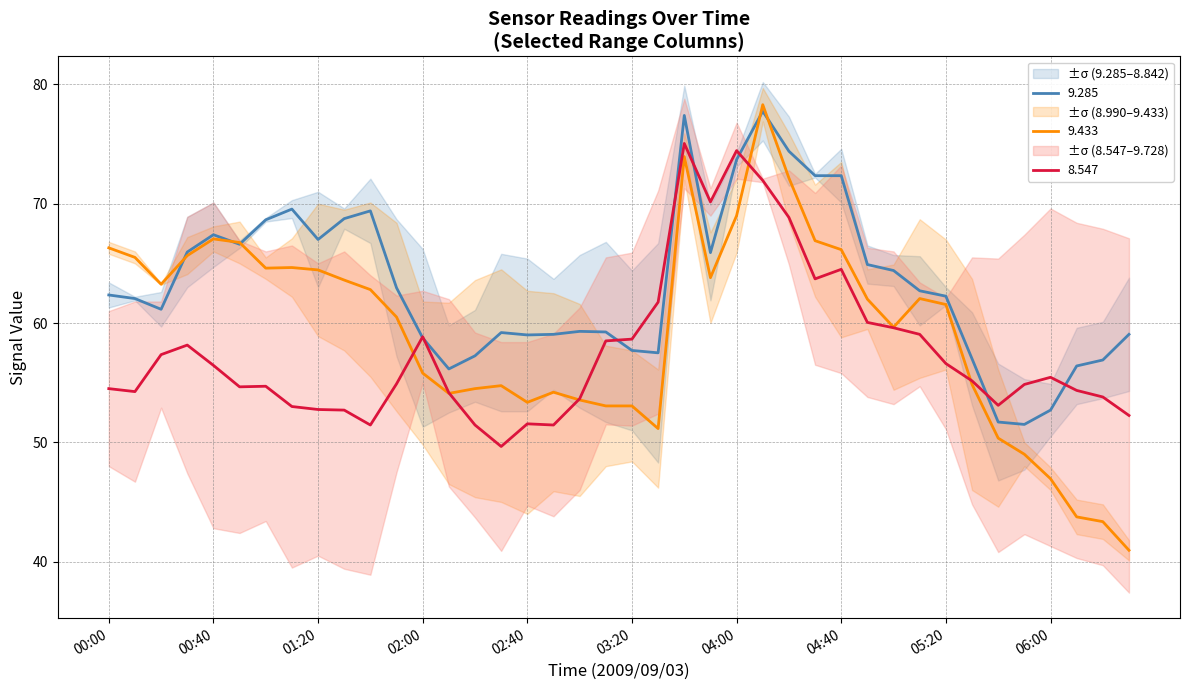

What is the value of the 9.433 point at the 1st from the left?

65.8